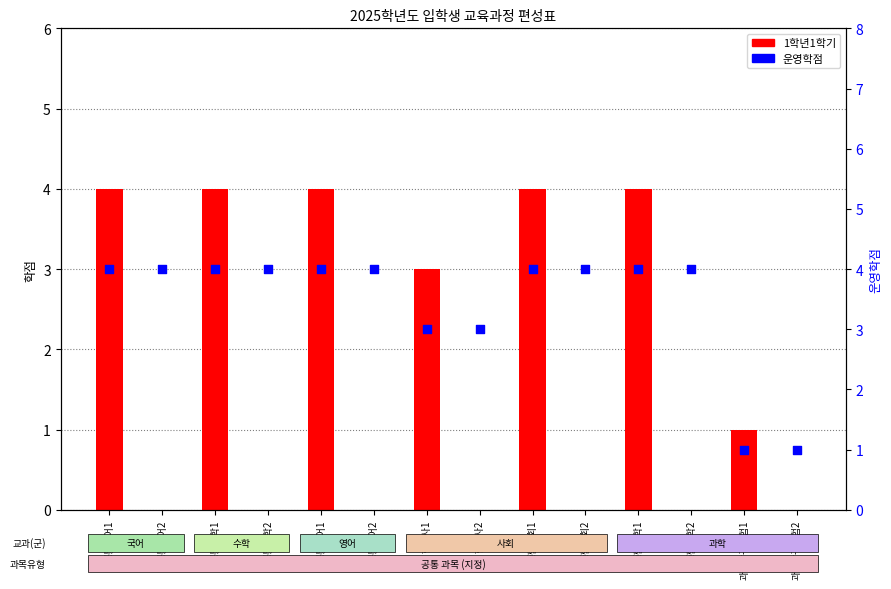

Is the value of 운영학점 at 공통수학2 greater than the value of 1학년1학기 at 과학탐구실험1?

Yes